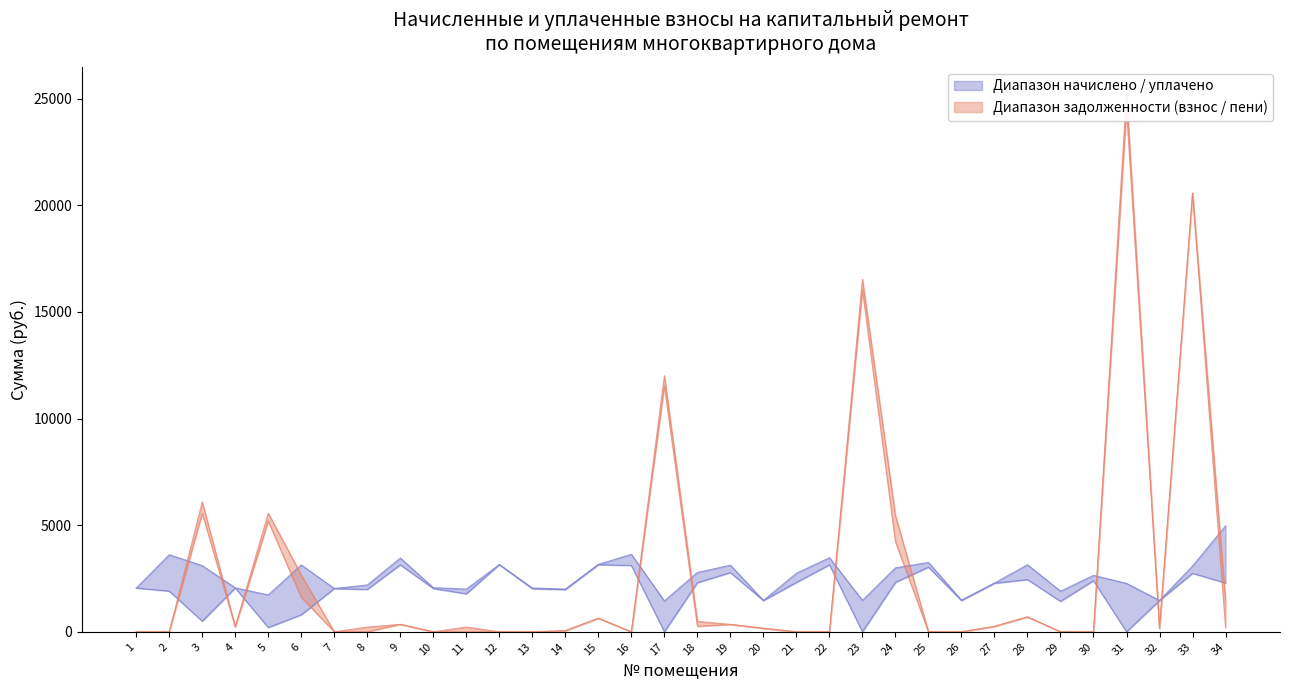

Which category has the lowest value across all series?

1